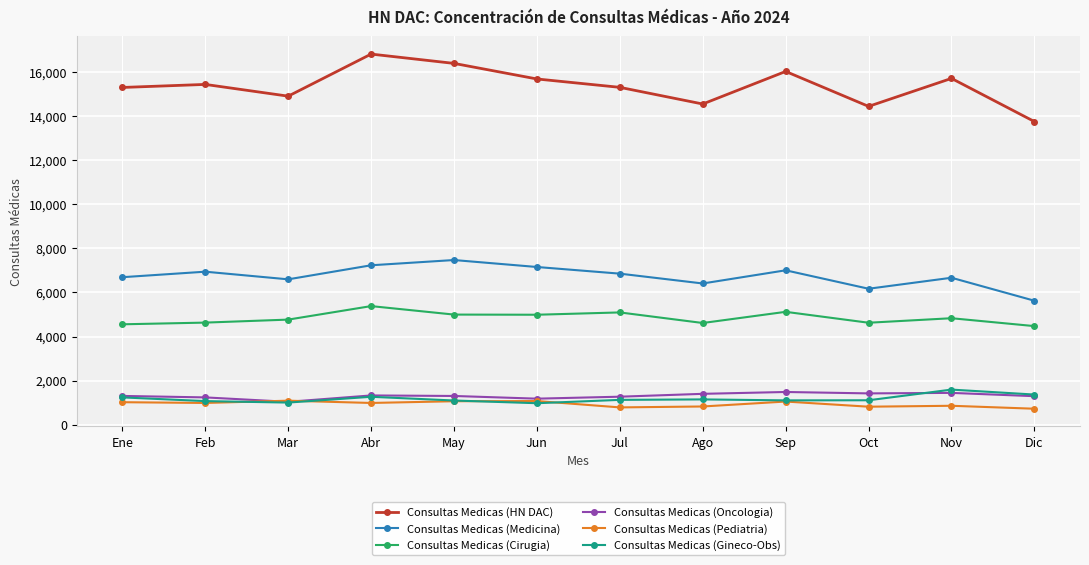

True or false: Consultas Medicas (Gineco-Obs) and Consultas Medicas (Cirugia) intersect in this chart.

False